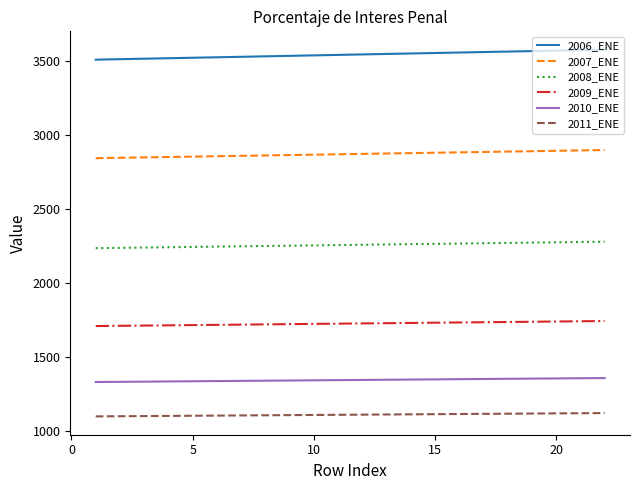

Which series has the largest range (max minus min)?

2006_ENE